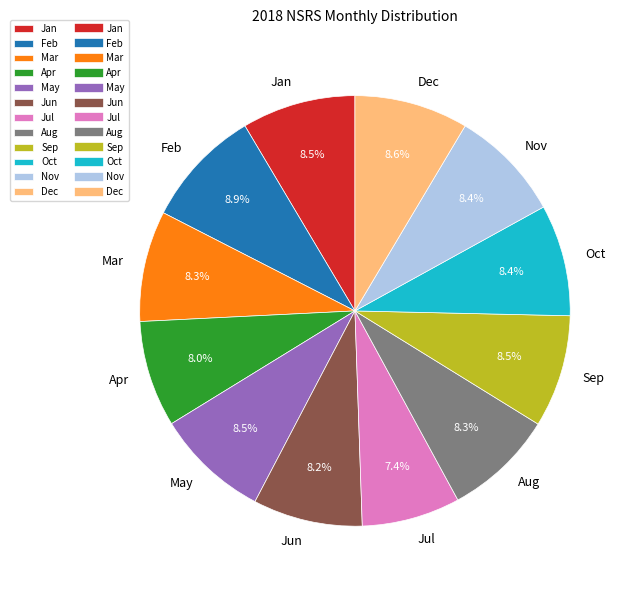

Does any single category account for the majority?

No